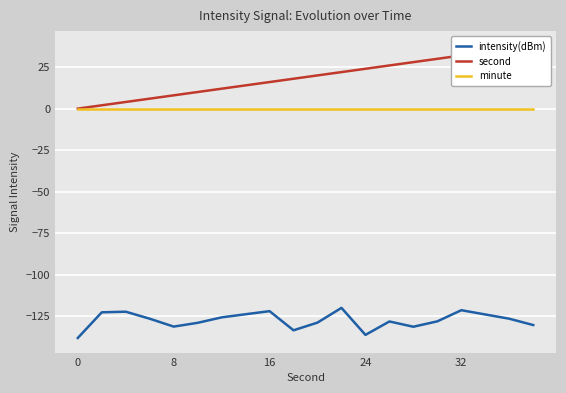

How many series are shown in this chart?

3